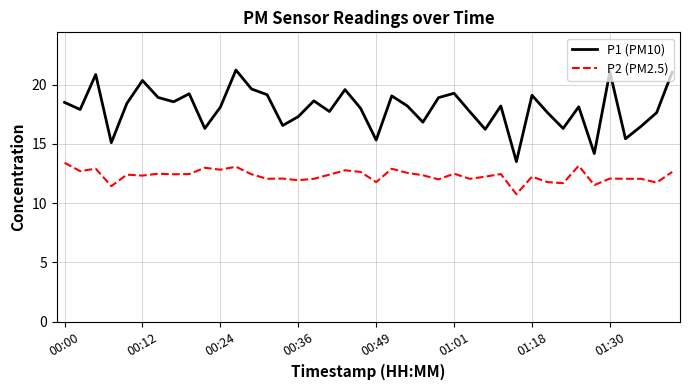

What is the minimum value shown in the chart?

10.8